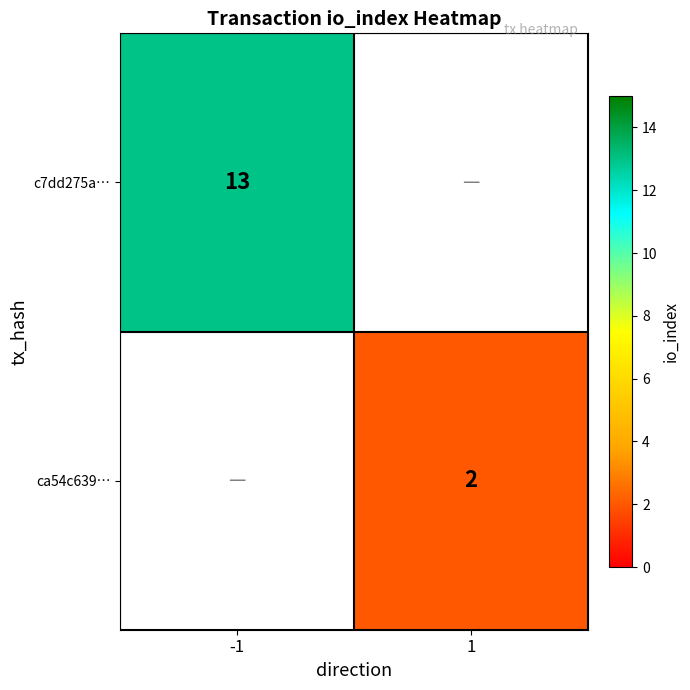

Between 1 and -1, which is larger?

-1